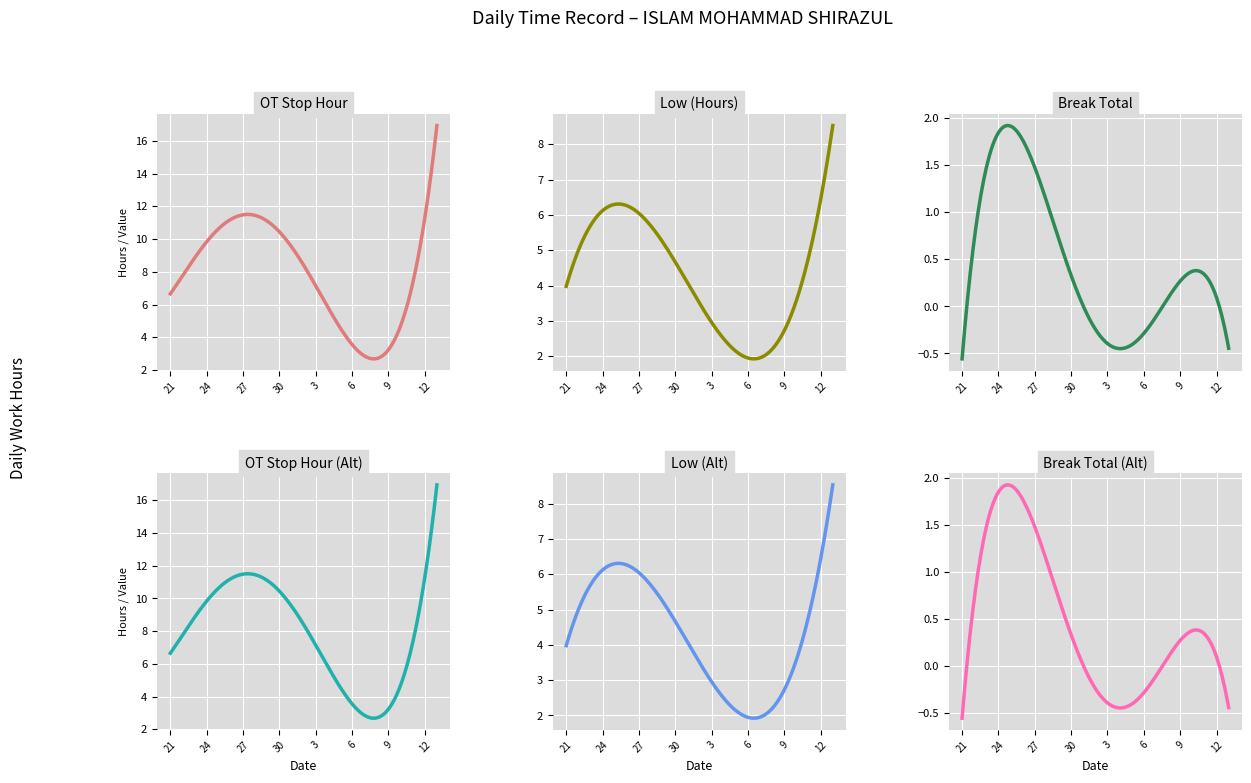

Which series ends up on top after the final intersection of Low and Break Total?

Low